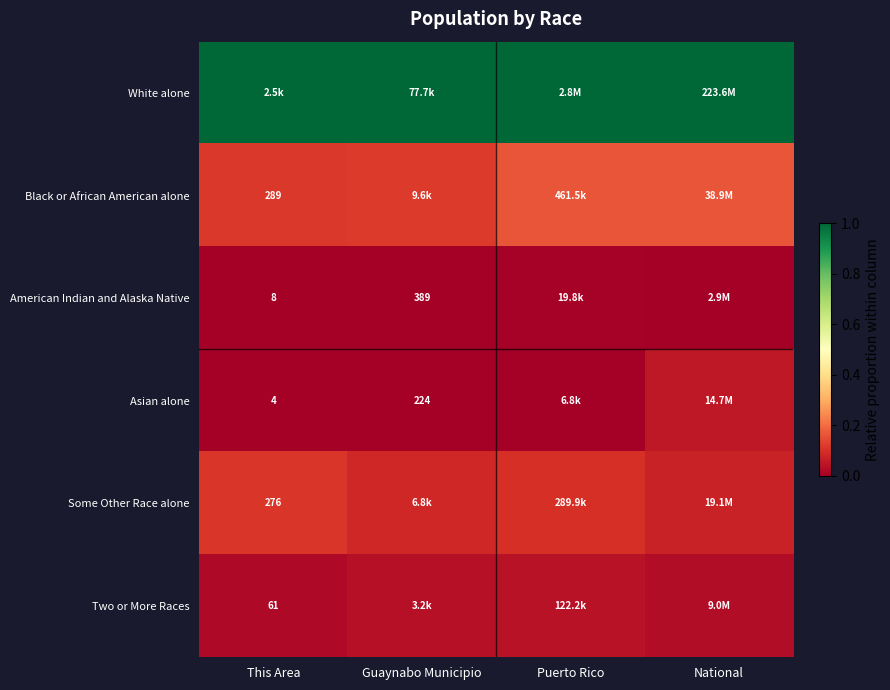

List the labels in order of Black or African American alone value, smallest first.

This Area, Guaynabo Municipio, Puerto Rico, National